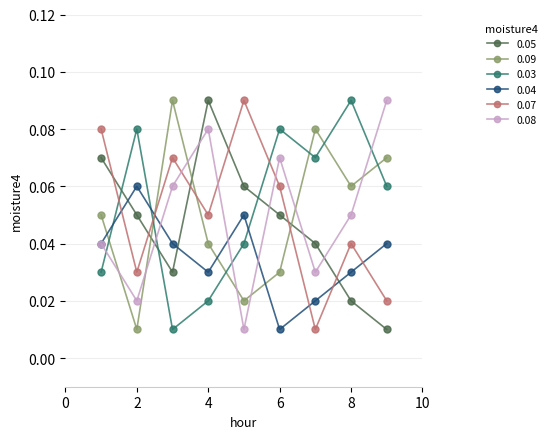

Which series ends up on top after the final intersection of 0.03 and 0.05?

0.03